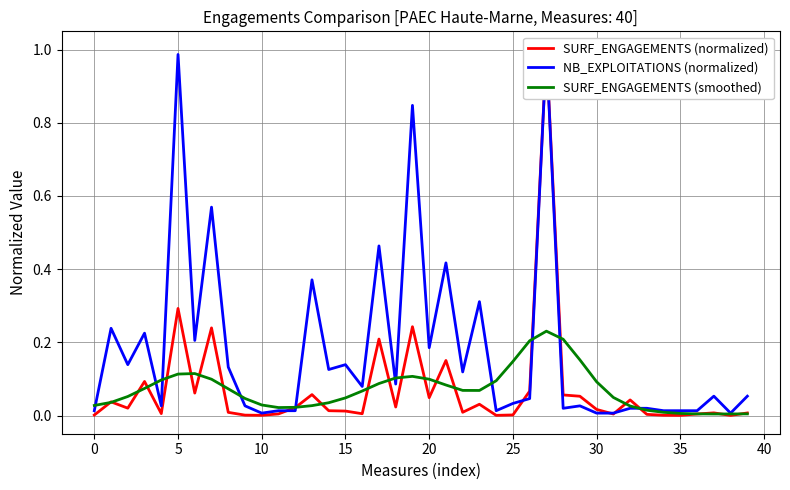

Does the chart display data point markers on the line(s)?

No